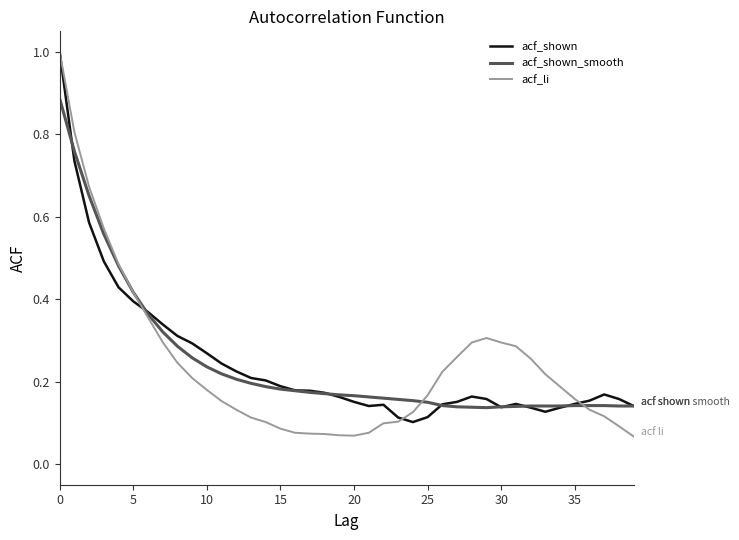

Which series has the widest spread of values?

acf_li